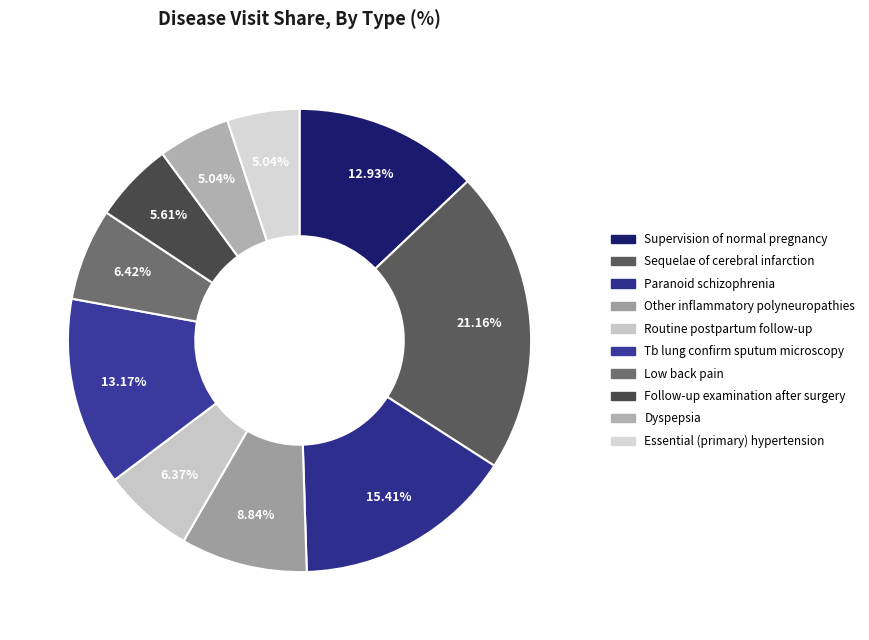

To the nearest percent, what is the difference between the Follow-up examination after surgery and Low back pain slice percentages?

1%